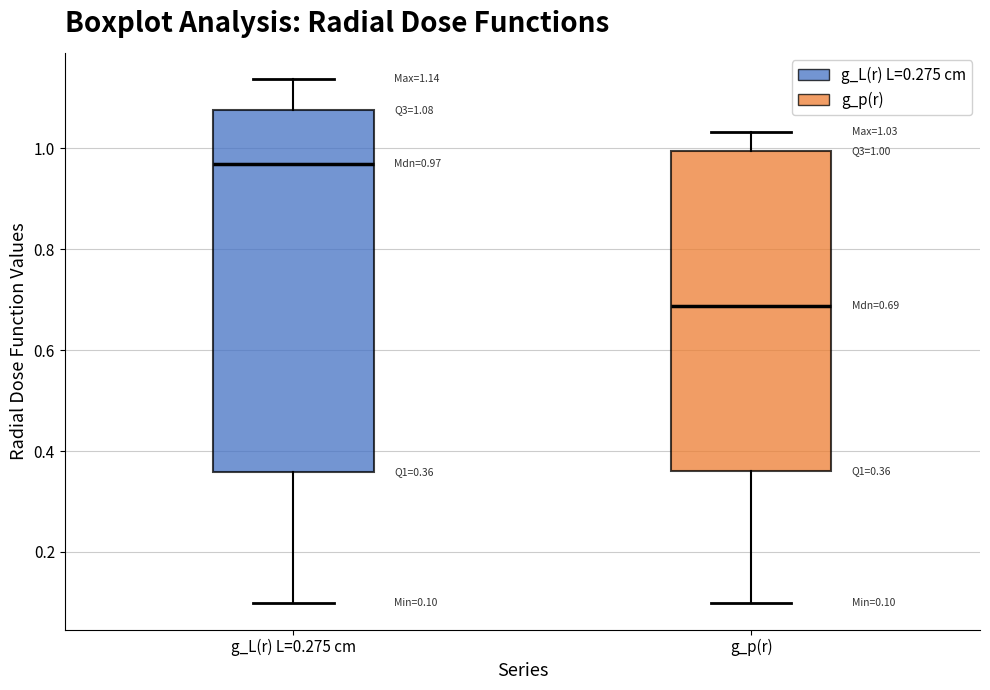

Which box has the lowest median line?

g_p(r)